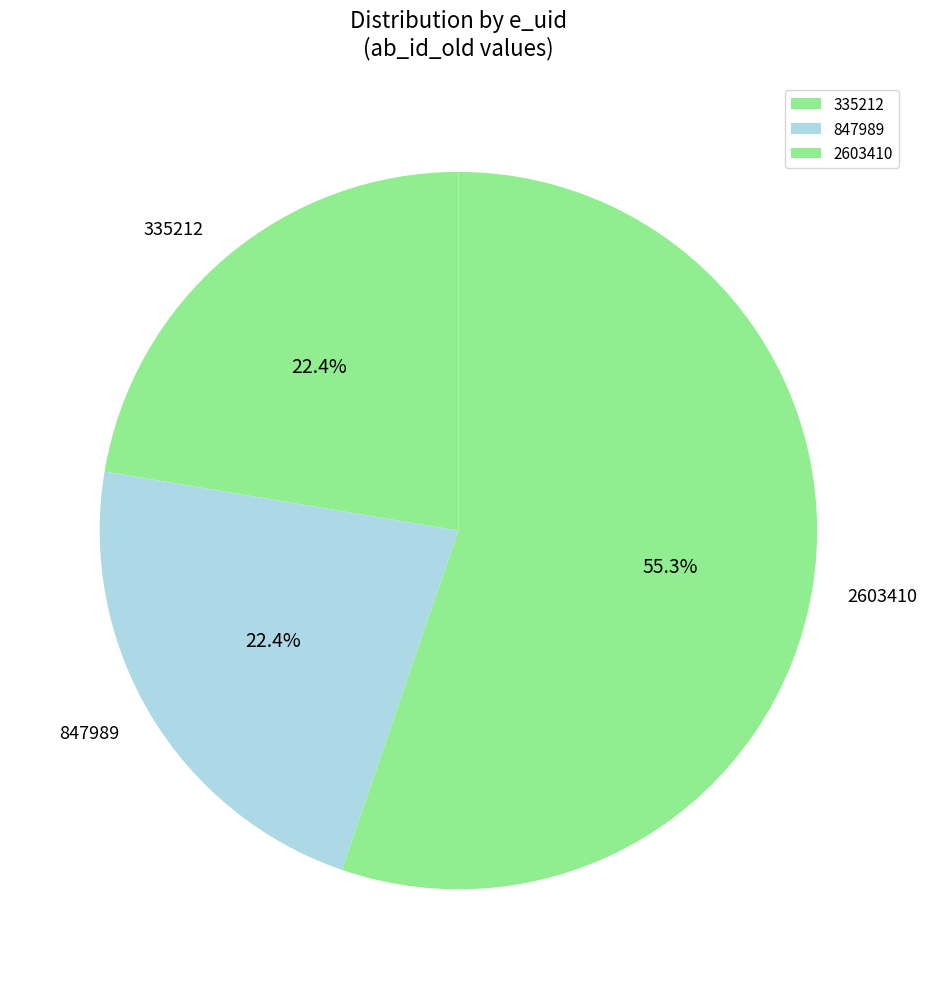

To the nearest percent, what portion does 2603410 represent?

55%